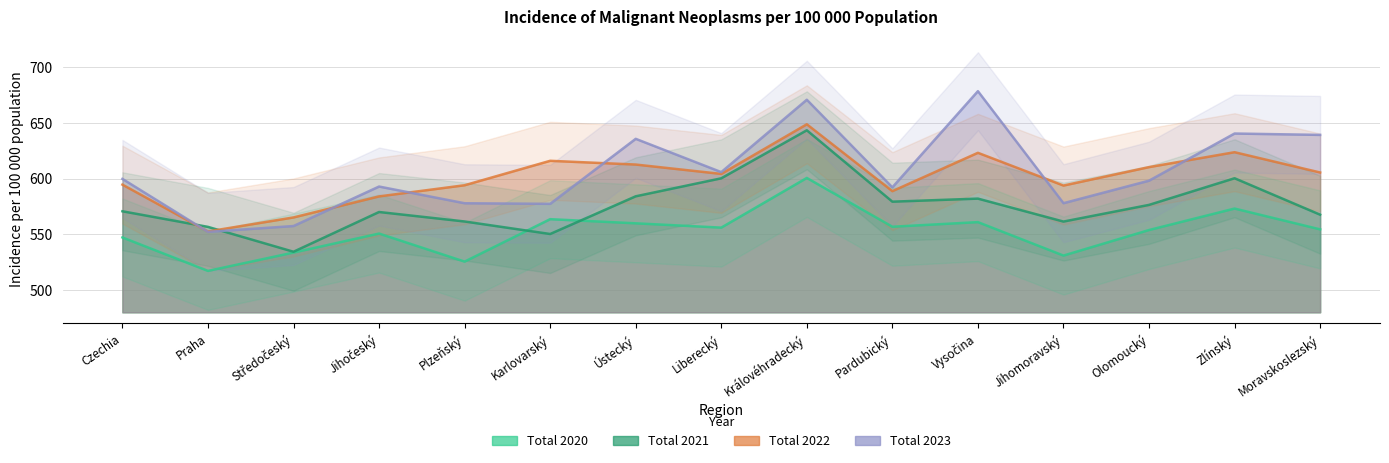

Is it true that Total 2022 equals 552.5 at Praha?

True